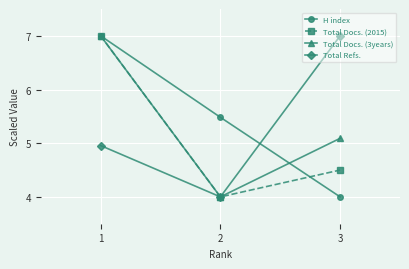

What is the difference between the highest and lowest values at 2?

1.5